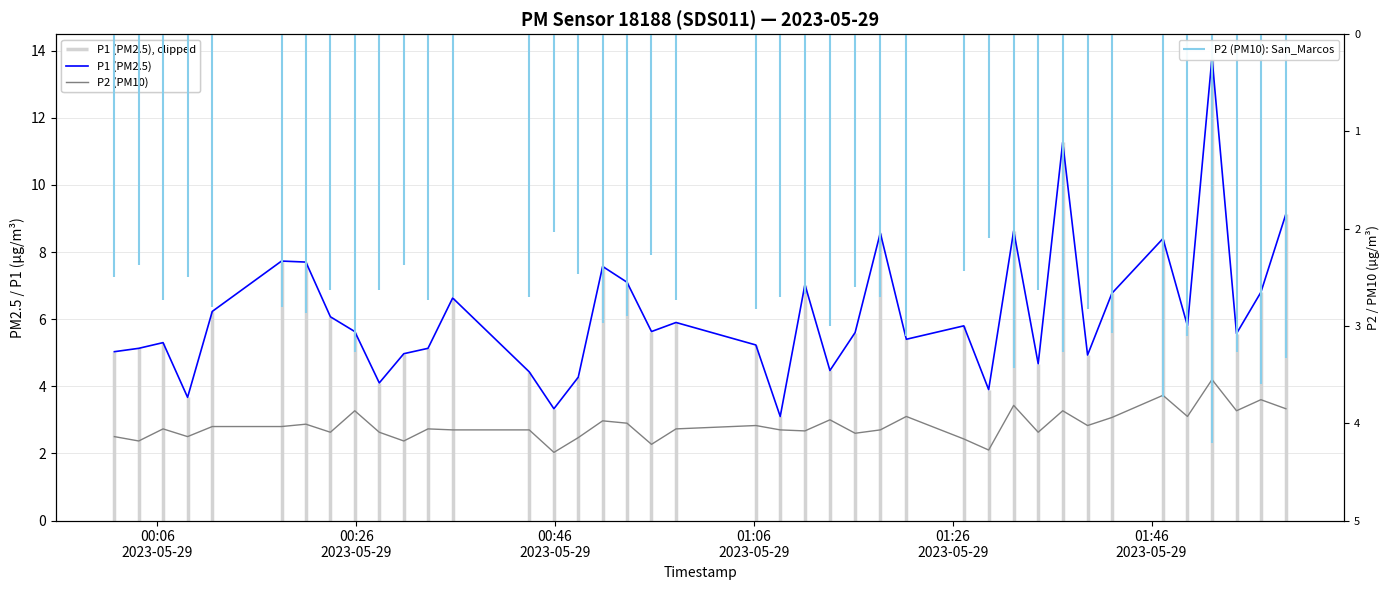

Reading left to right, extract all data points from this chart.

P1 (PM2.5): 5.0	5.1	5.3	3.7	6.2	7.7	7.7	6.1	5.6	4.1	5.0	5.1	6.6	4.4	3.3	4.3	7.6	7.1	5.6	5.9	5.2	3.1	7.0	4.5	5.6	8.6	5.4	5.8	3.9	8.6	4.7	11.3	4.9	6.8	8.4	5.8	13.8	5.6	6.8	9.1
P2 (PM10): 2.5	2.4	2.7	2.5	2.8	2.8	2.9	2.6	3.3	2.6	2.4	2.7	2.7	2.7	2.0	2.5	3.0	2.9	2.3	2.7	2.8	2.7	2.7	3.0	2.6	2.7	3.1	2.4	2.1	3.4	2.6	3.3	2.8	3.1	3.7	3.1	4.2	3.3	3.6	3.3